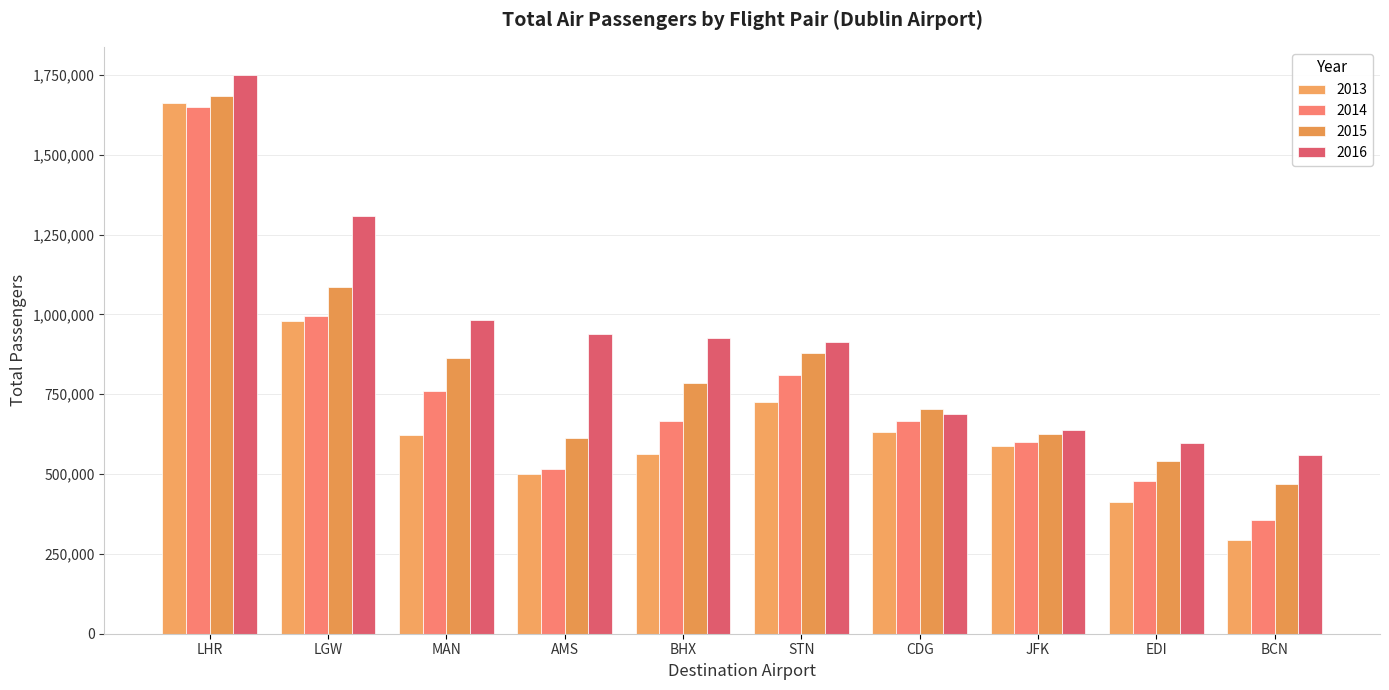

What position from the left is MAN?

3